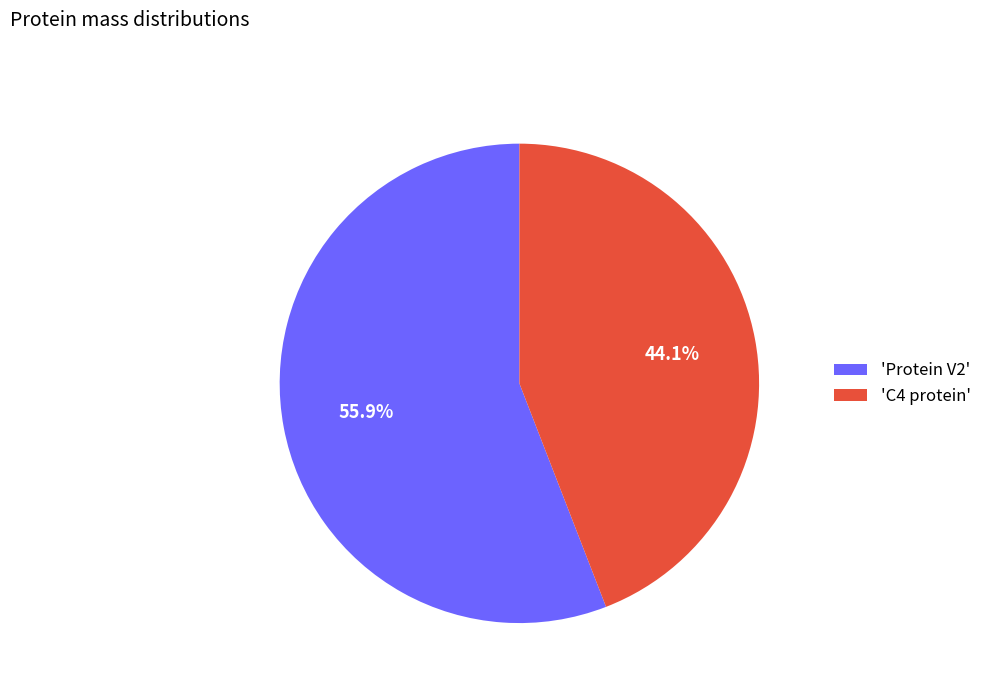

Which slice is the largest?

'Protein V2'